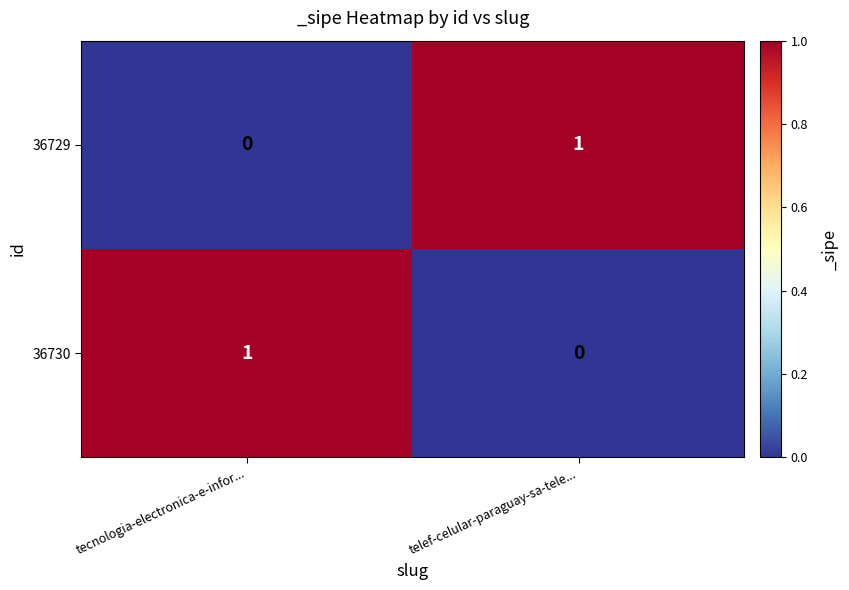

Which category has the highest value in the 36730 series?

tecnologia-electronica-e-infor...